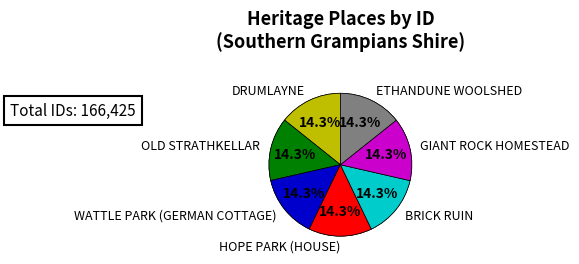

Rank the categories by value from highest to lowest.

ETHANDUNE WOOLSHED, GIANT ROCK HOMESTEAD, BRICK RUIN, HOPE PARK (HOUSE), WATTLE PARK (GERMAN COTTAGE), OLD STRATHKELLAR, DRUMLAYNE